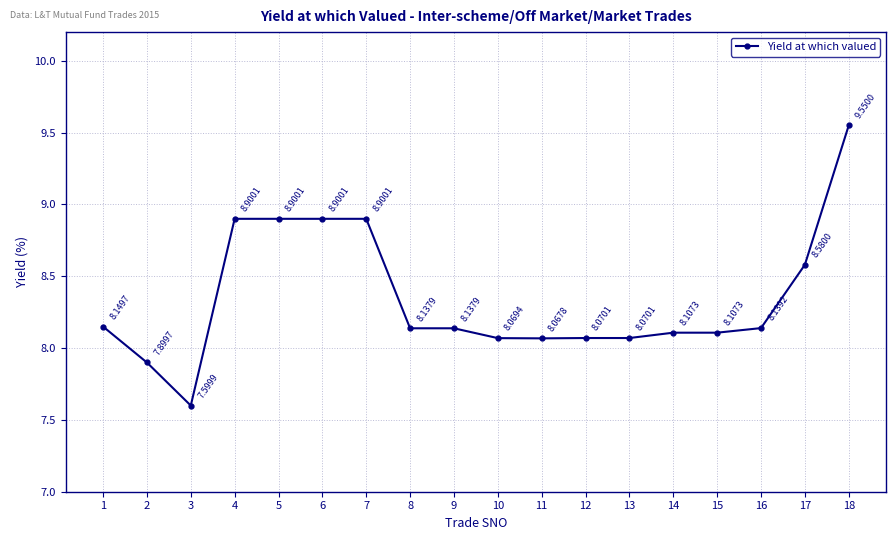

Where does the data first go above 8?

1